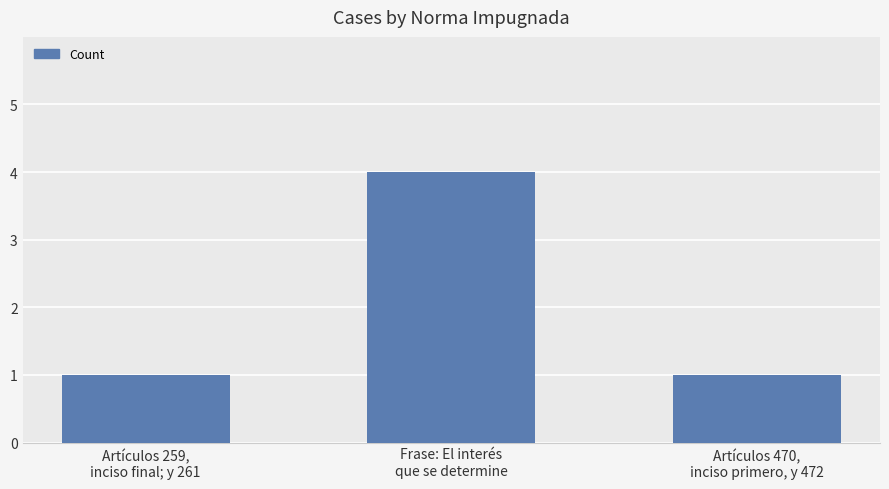

What is the value of the 2nd bar from the left?

4